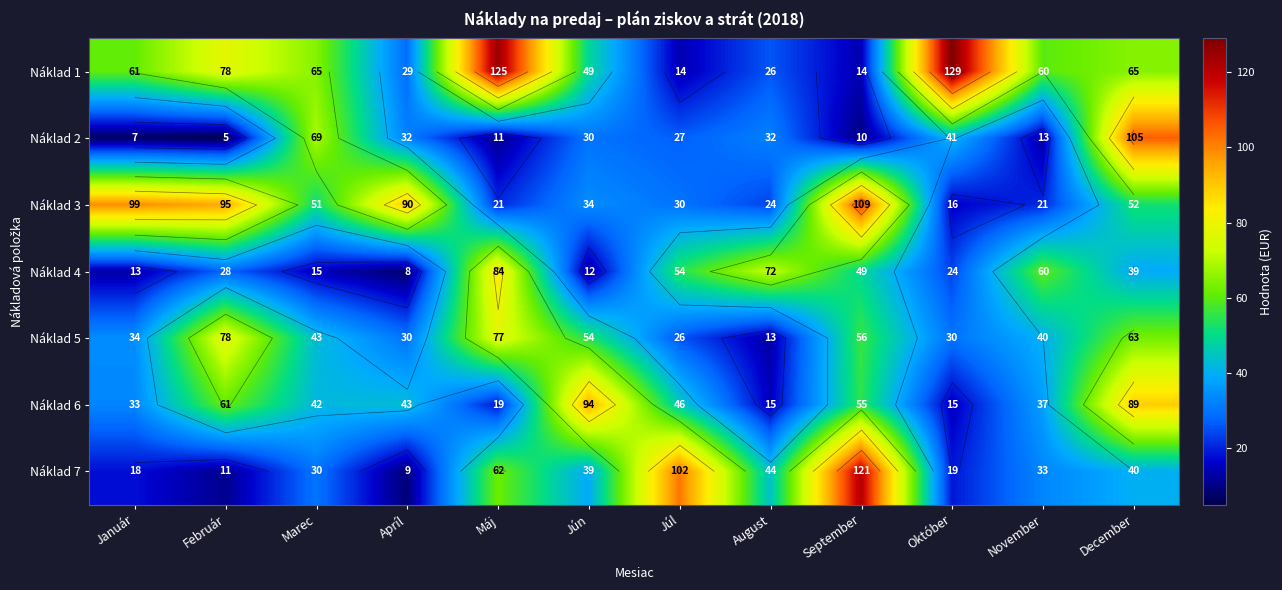

At which category does the chart reach its minimum across all series?

Február